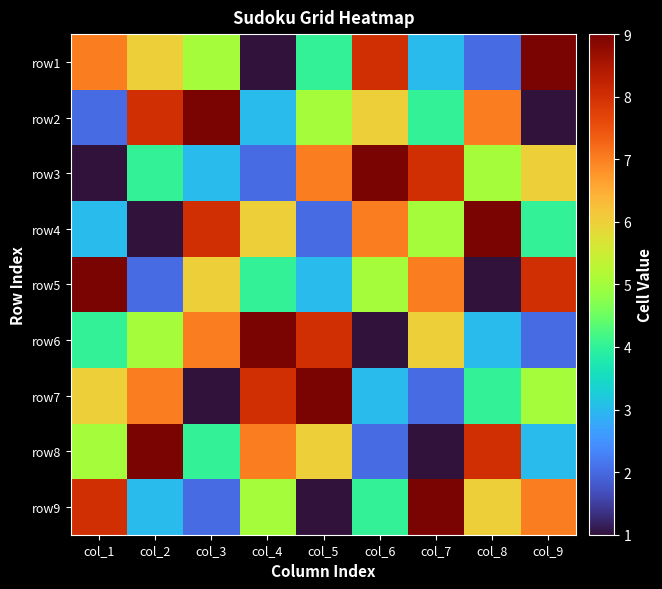

Reading right to left, what are all the values shown in this chart?

row1: col_9=9	col_8=2	col_7=3	col_6=8	col_5=4	col_4=1	col_3=5	col_2=6	col_1=7
row2: col_9=1	col_8=7	col_7=4	col_6=6	col_5=5	col_4=3	col_3=9	col_2=8	col_1=2
row3: col_9=6	col_8=5	col_7=8	col_6=9	col_5=7	col_4=2	col_3=3	col_2=4	col_1=1
row4: col_9=4	col_8=9	col_7=5	col_6=7	col_5=2	col_4=6	col_3=8	col_2=1	col_1=3
row5: col_9=8	col_8=1	col_7=7	col_6=5	col_5=3	col_4=4	col_3=6	col_2=2	col_1=9
row6: col_9=2	col_8=3	col_7=6	col_6=1	col_5=8	col_4=9	col_3=7	col_2=5	col_1=4
row7: col_9=5	col_8=4	col_7=2	col_6=3	col_5=9	col_4=8	col_3=1	col_2=7	col_1=6
row8: col_9=3	col_8=8	col_7=1	col_6=2	col_5=6	col_4=7	col_3=4	col_2=9	col_1=5
row9: col_9=7	col_8=6	col_7=9	col_6=4	col_5=1	col_4=5	col_3=2	col_2=3	col_1=8